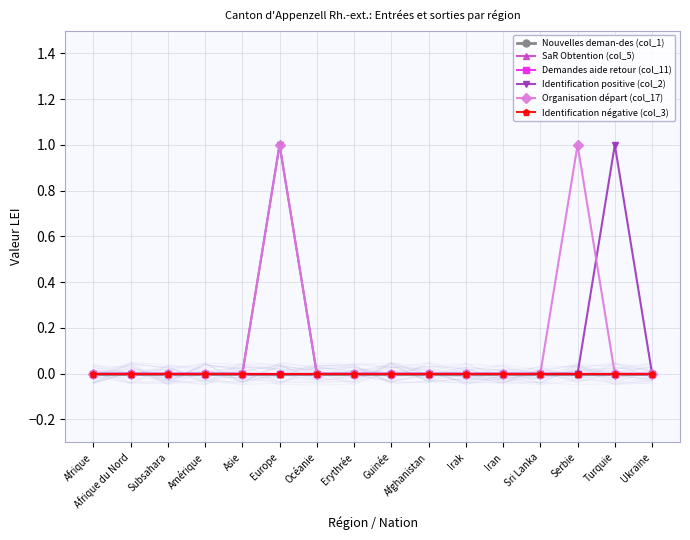

Which series has the widest spread of values?

Identification positive (col_2)